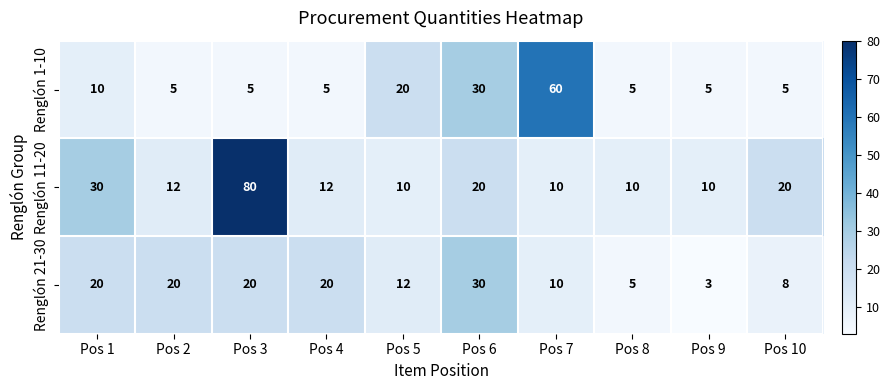

What is the approximate value of Renglón 11-20 at Pos 2, to the nearest 10?

10